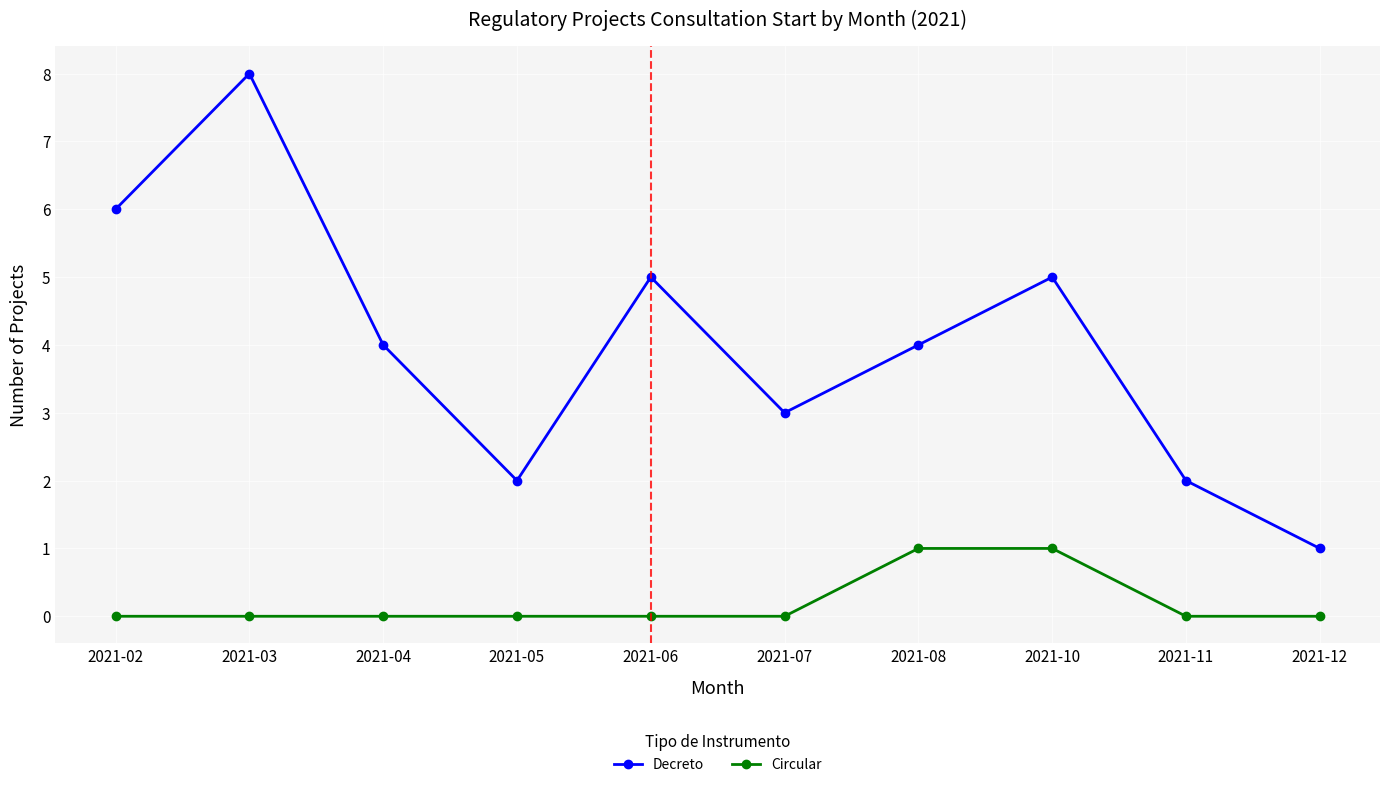

Between 2021-05 and 2021-10, which series saw the biggest shift?

Decreto